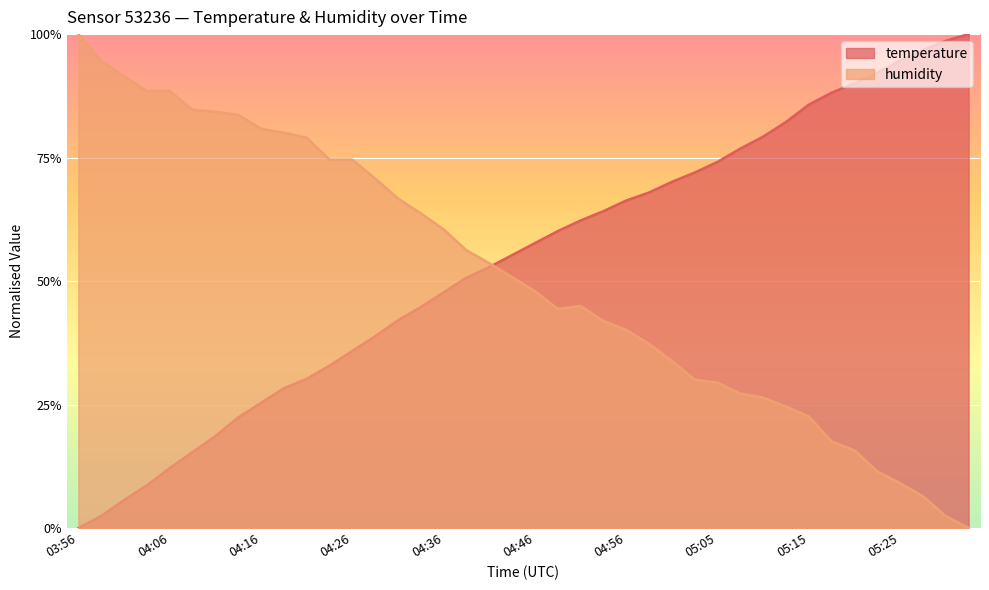

What is the average value of the temperature series?

0.5